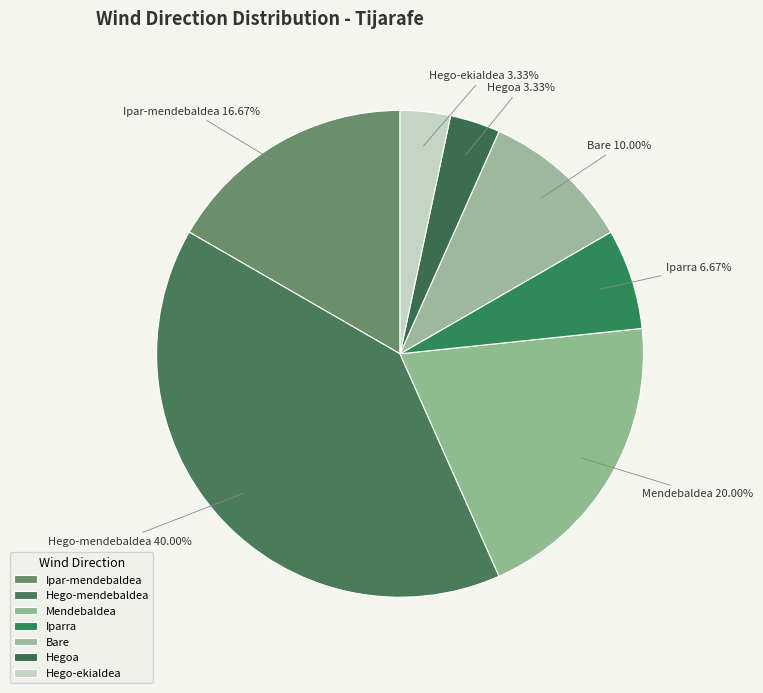

Which slice is the largest?

Hego-mendebaldea